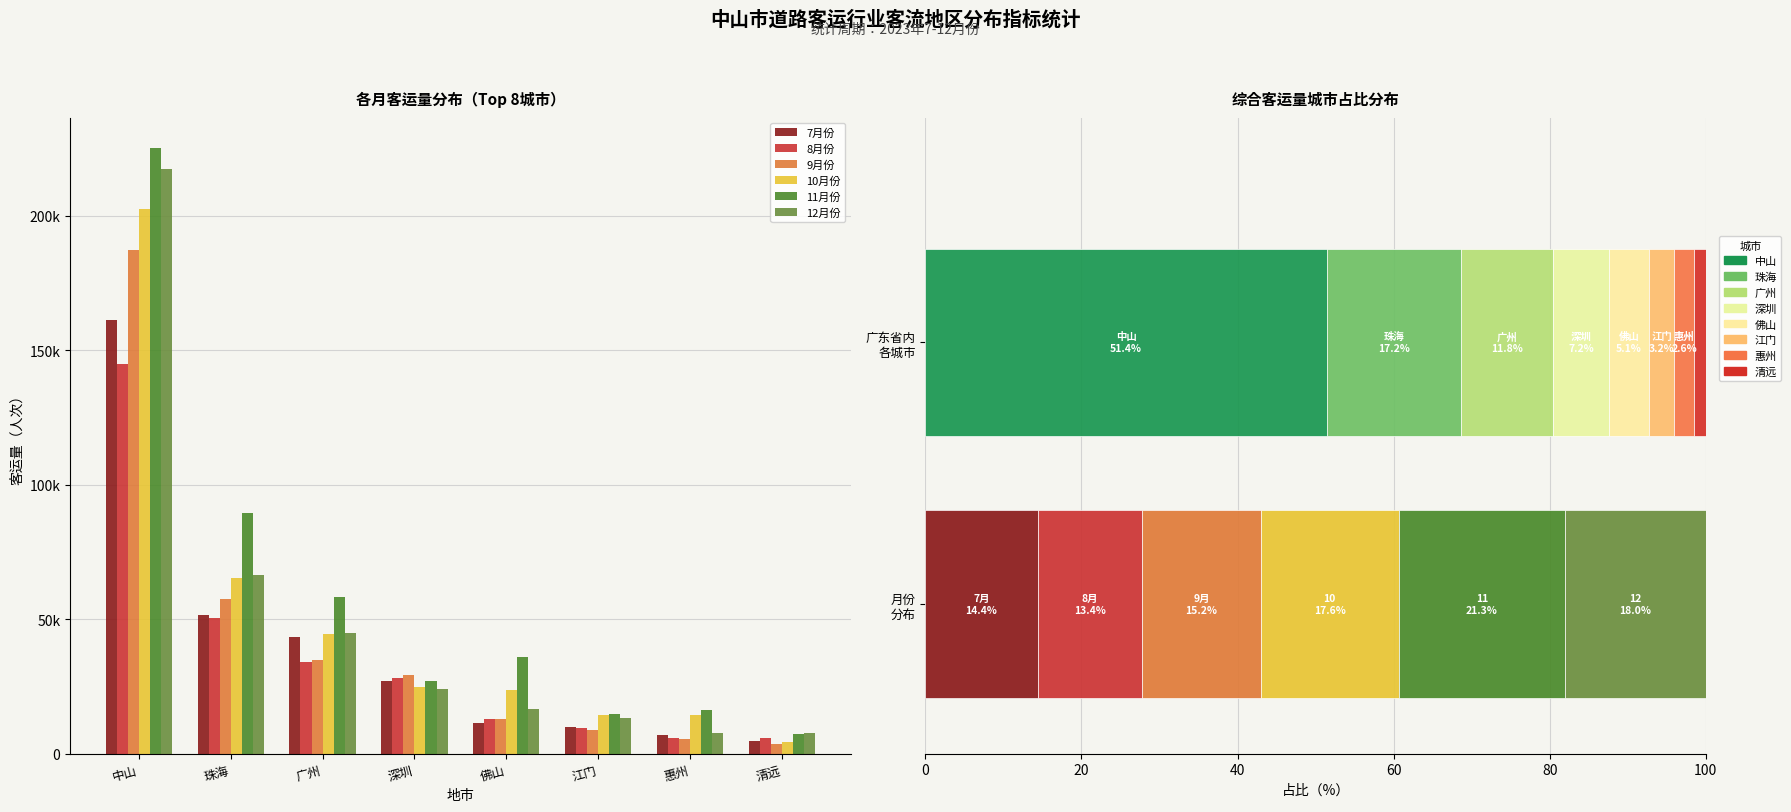

Is it true that 11月份 equals 7721 at 佛山?

False